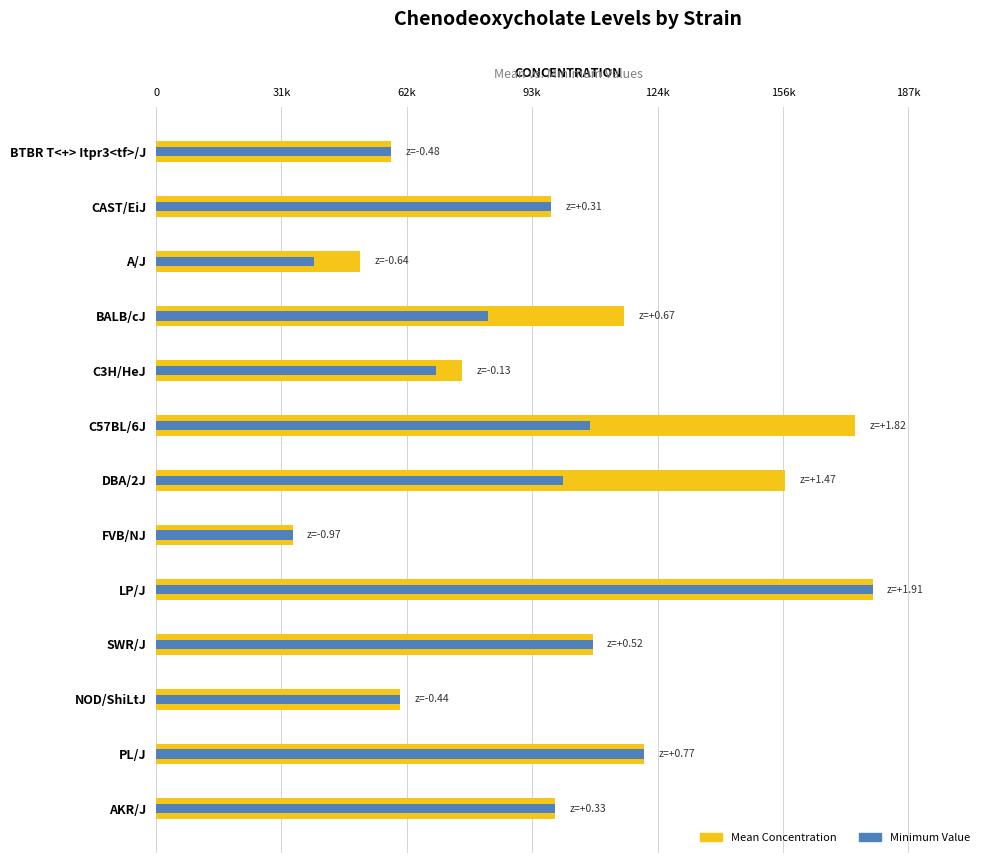

What is the minimum value for Mean?

34024